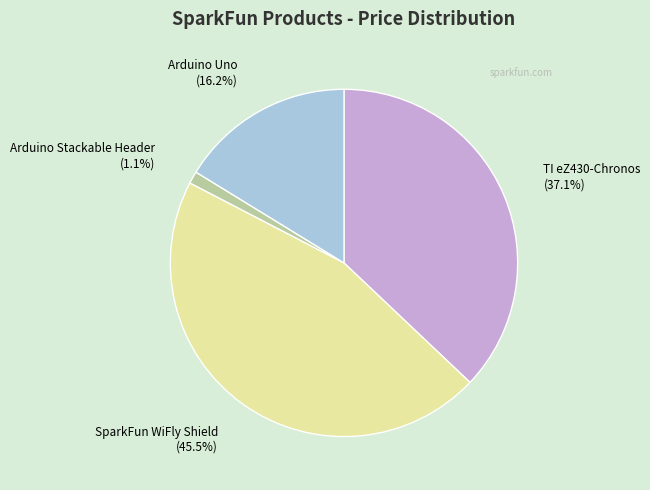

How many segments does this pie chart have?

4